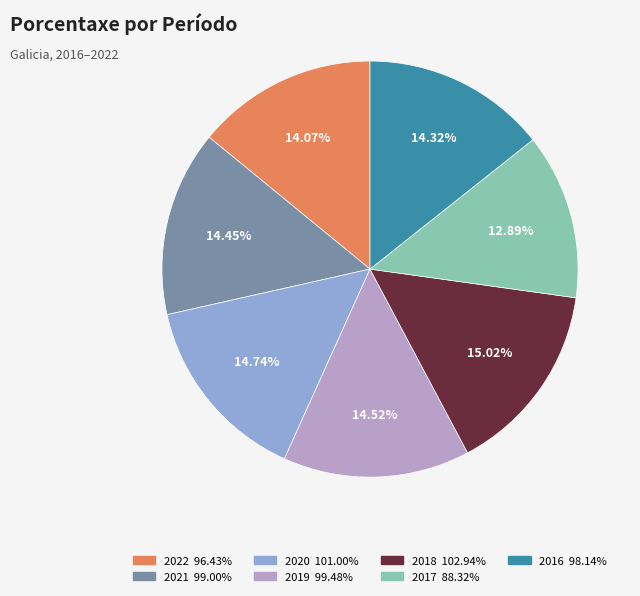

How many slices are in this pie chart?

7